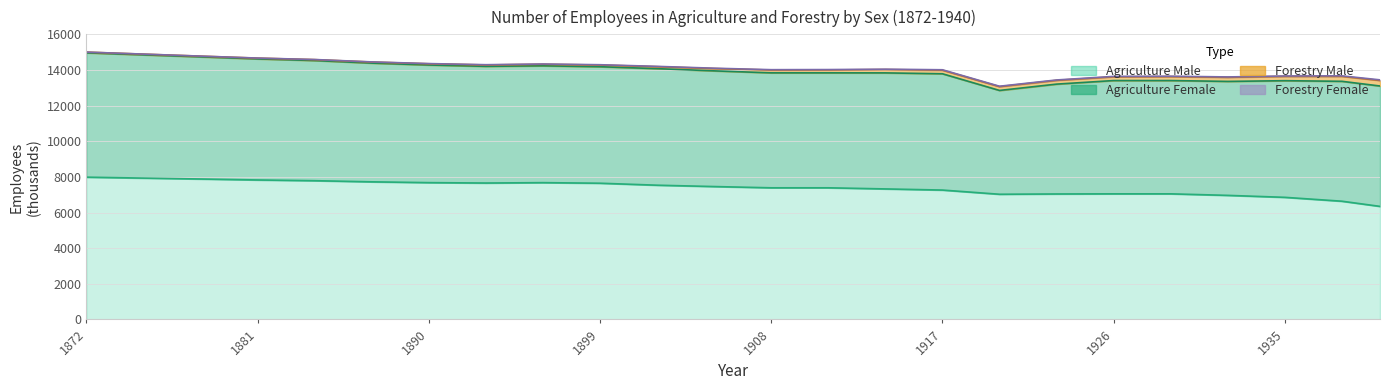

Reading left to right, extract all data points from this chart.

Agriculture Male: 1872=7984	1875=7932	1878=7881	1881=7827	1884=7786	1887=7722	1890=7677	1893=7655	1896=7676	1899=7644	1902=7533	1905=7457	1908=7387	1911=7387	1914=7324	1917=7260	1920=7025	1923=7041	1926=7048	1929=7048	1932=6962	1935=6852	1938=6634	1940=6344
Agriculture Female: 1872=6978	1875=6917	1878=6855	1881=6795	1884=6743	1887=6663	1890=6602	1893=6549	1896=6557	1899=6538	1902=6541	1905=6493	1908=6451	1911=6451	1914=6512	1917=6527	1920=5826	1923=6165	1926=6358	1929=6358	1932=6396	1935=6546	1938=6729	1940=6756
Forestry Male: 1872=39	1875=39	1878=39	1881=41	1884=50	1887=59	1890=68	1893=77	1896=86	1899=95	1902=110	1905=130	1908=158	1911=163	1914=186	1917=201	1920=213	1923=211	1926=211	1929=222	1932=229	1935=242	1938=278	1940=310
Forestry Female: 1872=3	1875=3	1878=3	1881=5	1884=7	1887=9	1890=11	1893=14	1896=16	1899=17	1902=18	1905=19	1908=20	1911=21	1914=22	1917=23	1920=23	1923=22	1926=22	1929=22	1932=22	1935=23	1938=28	1940=35